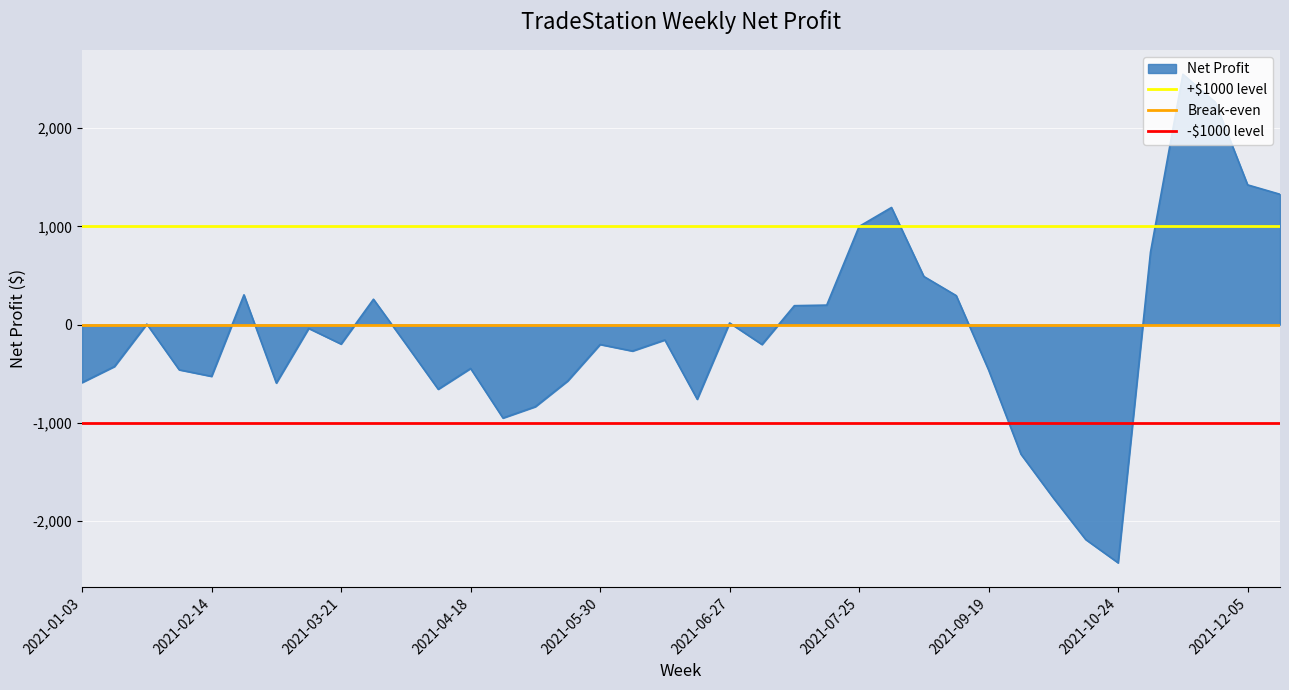

What is the maximum value for Net Profit?

2549.2